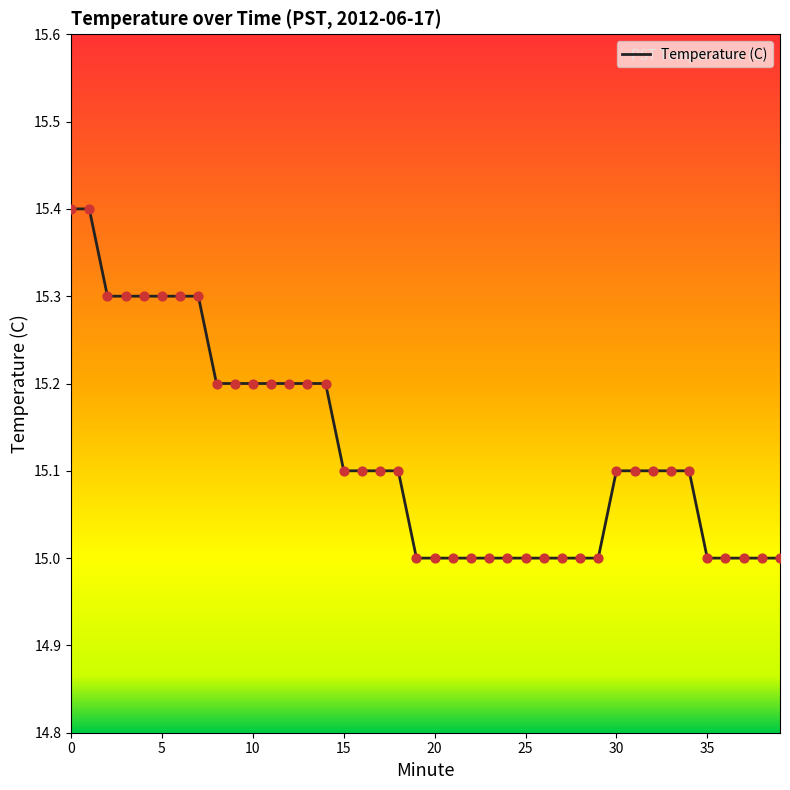

What is the difference between the maximum and minimum values?

0.4